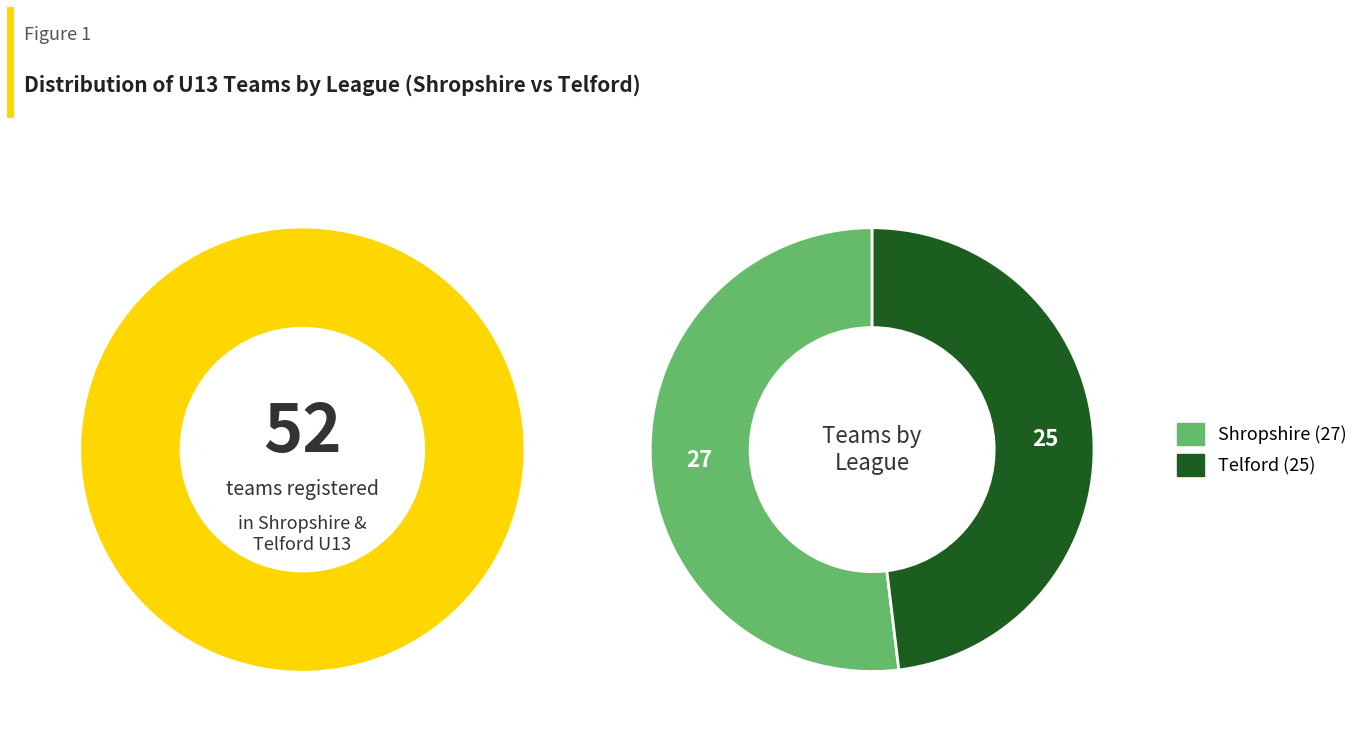

The Shropshire slice represents 65% of the pie. True or false?

False